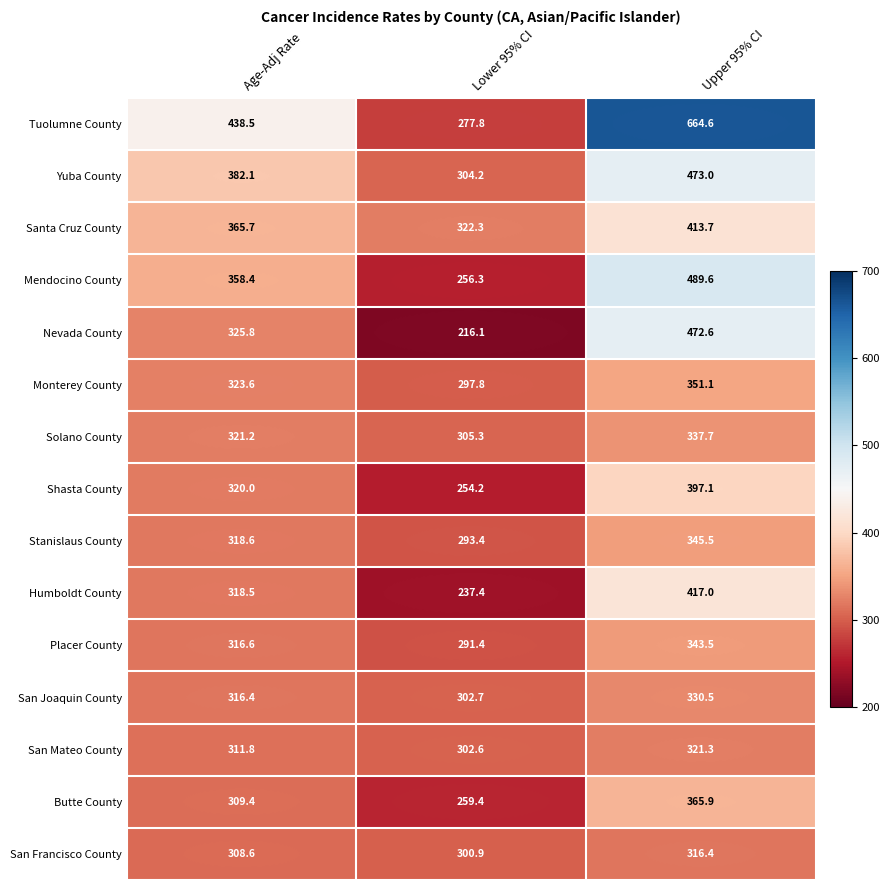

The Placer County series shows 155.1 at Lower 95% CI. True or false?

False